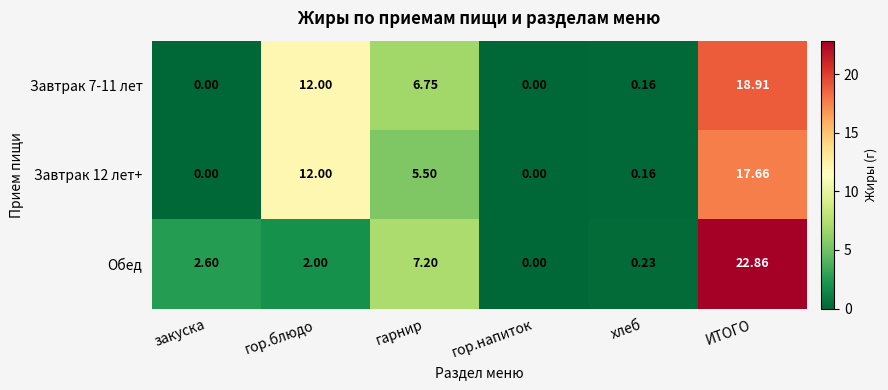

Which series changed the most between закуска and гарнир?

Завтрак 7-11 лет